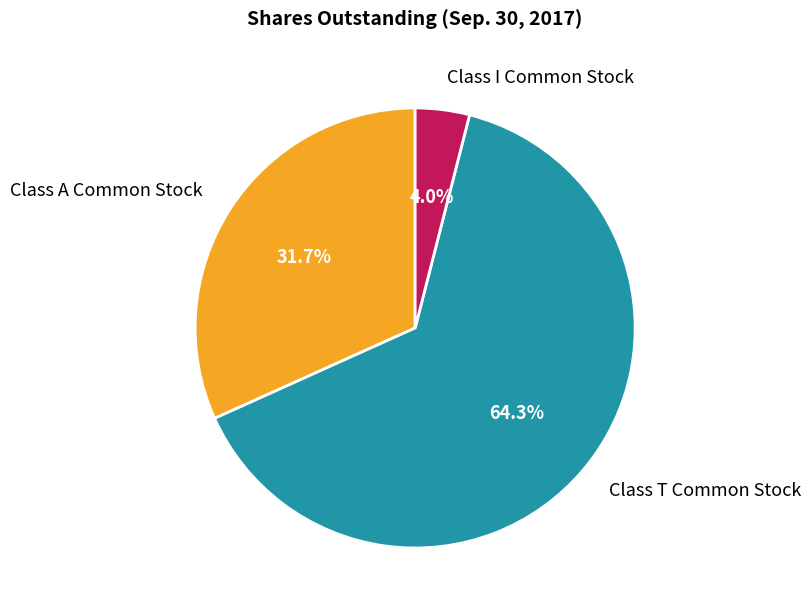

Approximately how many times larger is the value at Class A Common Stock compared to Class T Common Stock?

0.5